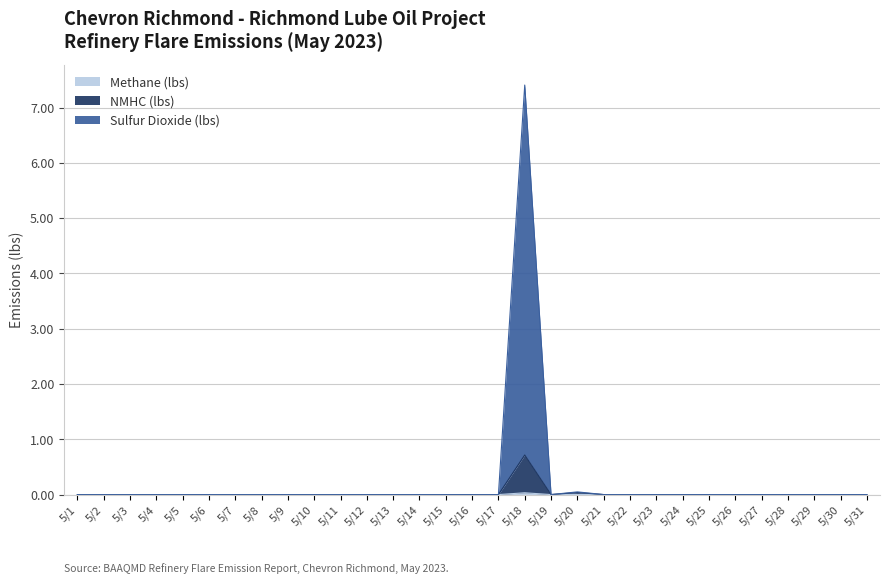

List the series in order of their peak value, highest first.

Sulfur Dioxide (lbs), NMHC (lbs), Methane (lbs)